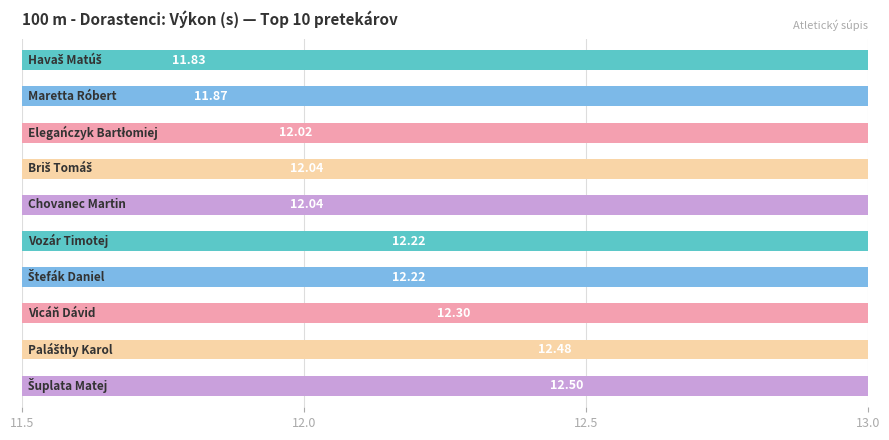

The chart shows a value of 12.2 at 5. True or false?

True